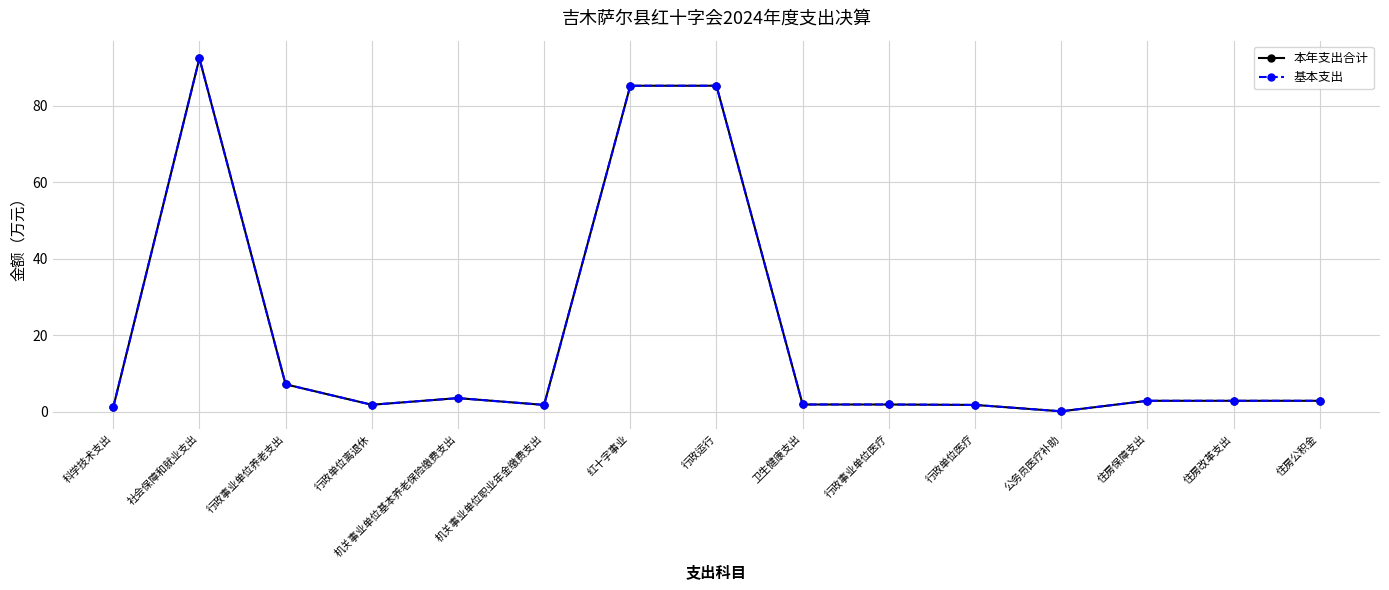

Read the 本年支出合计 value at 行政事业单位医疗.

1.9